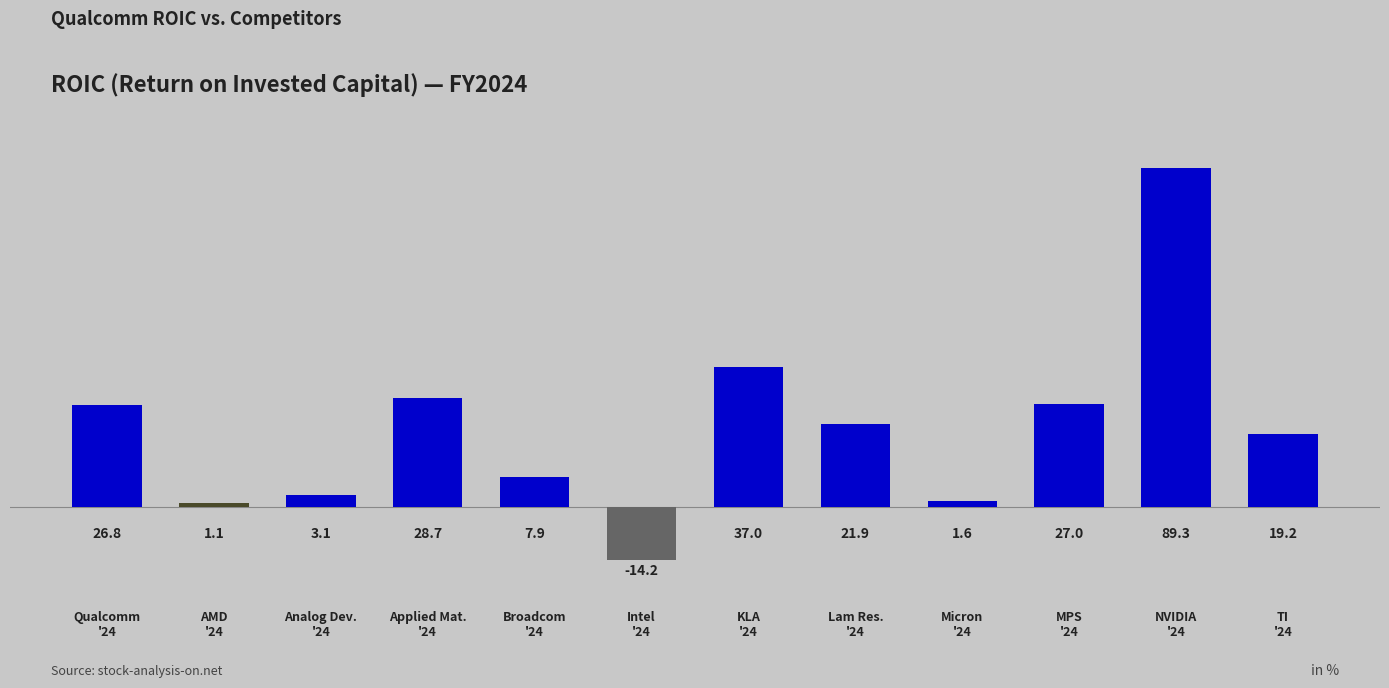

At which label is the value closest to 0?

AMD
'24